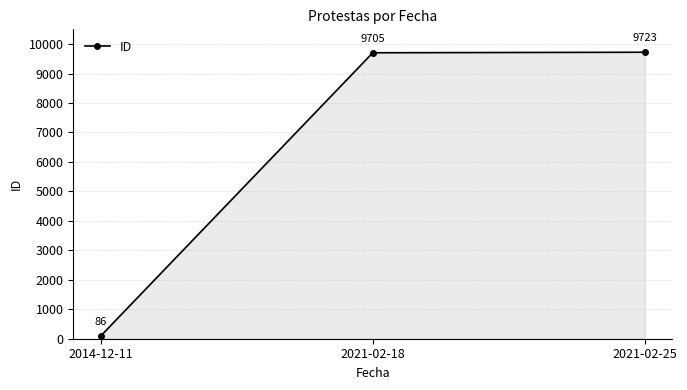

Which category has the highest value across all series?

2021-02-25